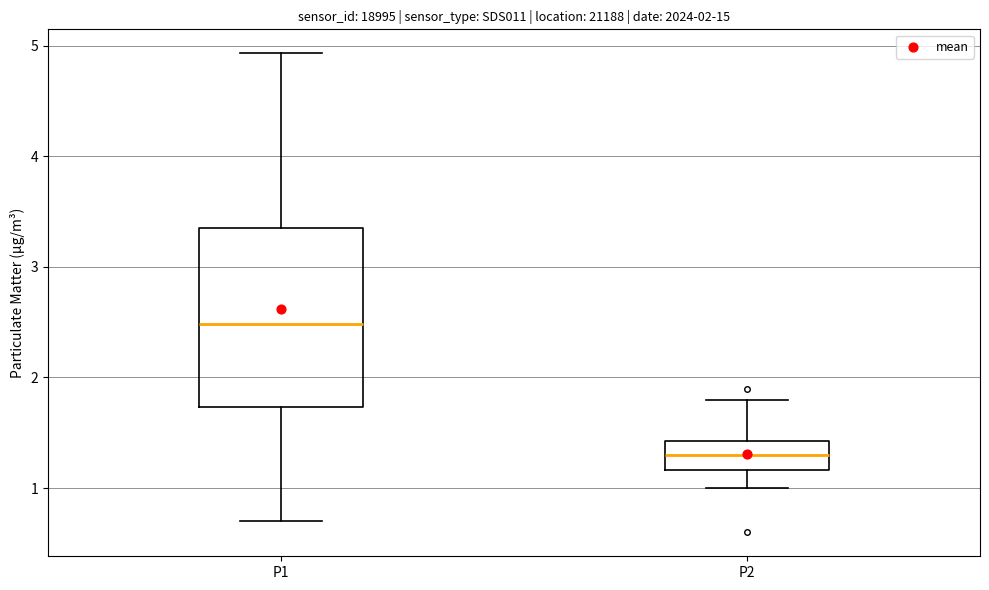

Which box's median line is the highest?

P1